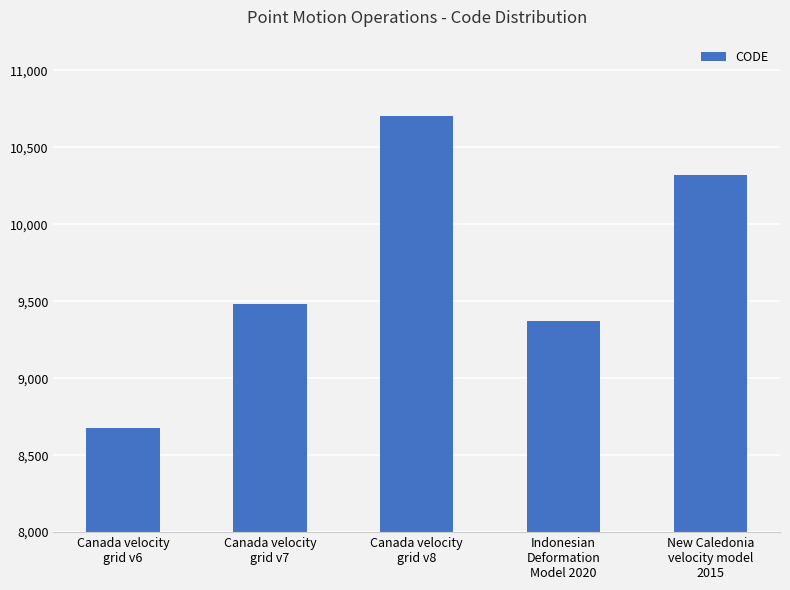

True or false: the data shows 10323 at New Caledonia
velocity model
2015.

True